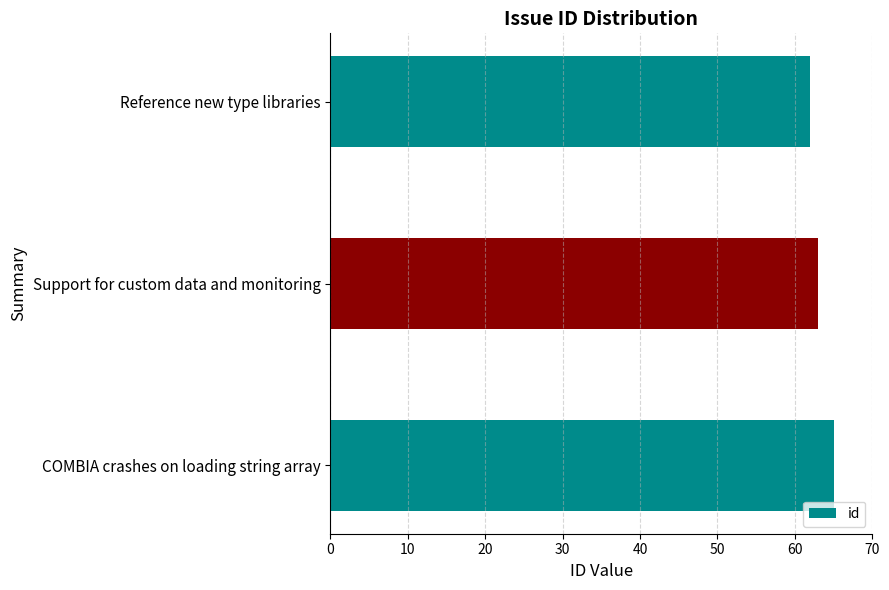

Reading top to bottom, what are all the values shown in this chart?

Reference new type libraries=62	Support for custom data and monitoring=63	COMBIA crashes on loading string array=65